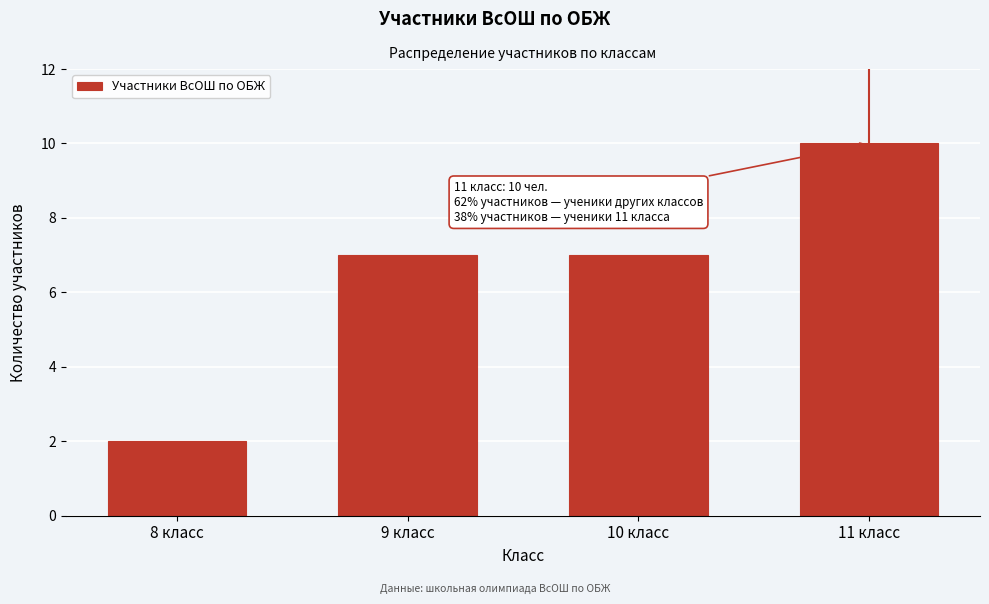

Reading left to right, what are all the values shown in this chart?

8 класс=2	9 класс=7	10 класс=7	11 класс=10